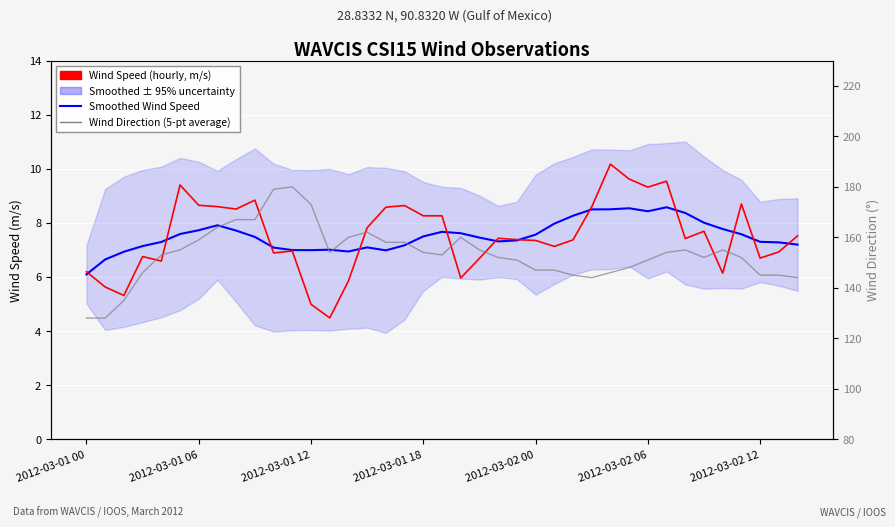

Which series changed the most between 2012-03-01 18 and 30?

Wind Direction (degrees)